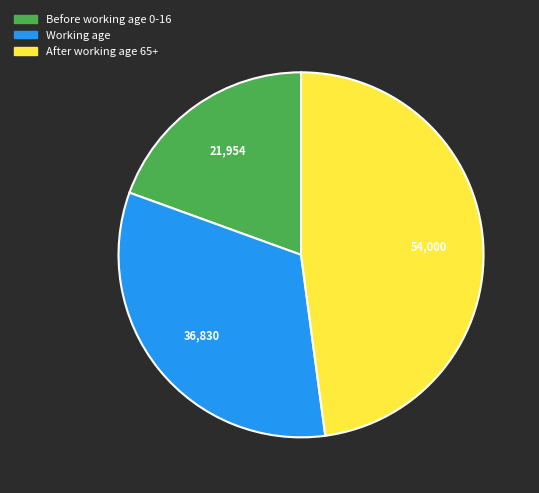

Is there any slice that represents more than half of the pie?

No